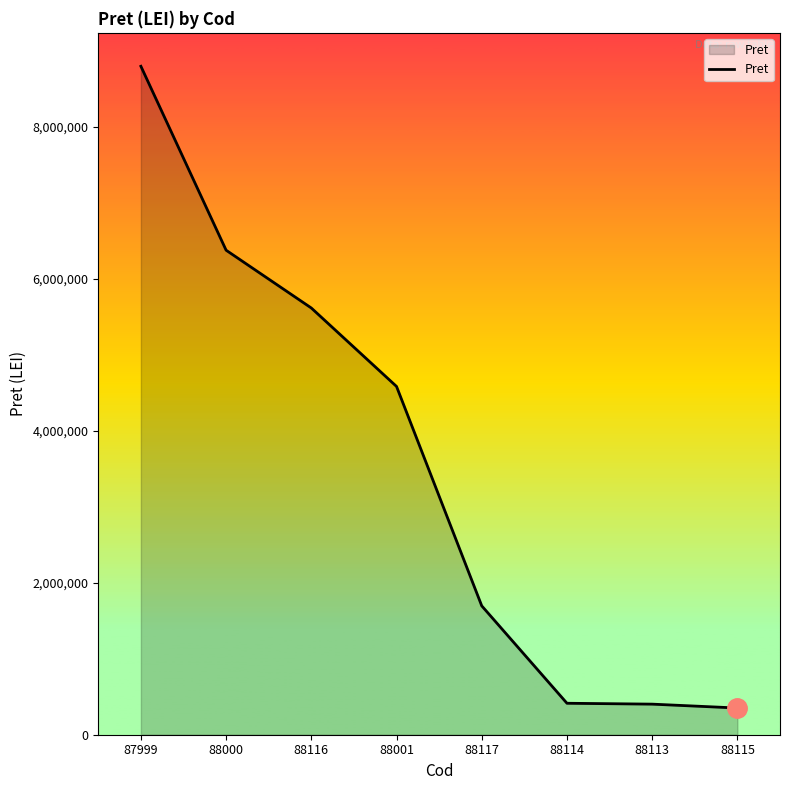

Does the chart display data point markers on the line(s)?

No